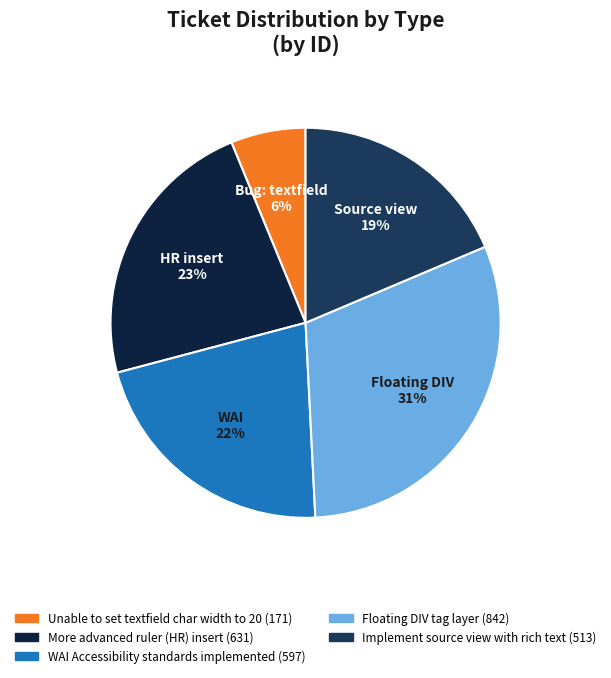

To the nearest percent, what percentage of the pie is Floating DIV tag layer?

31%